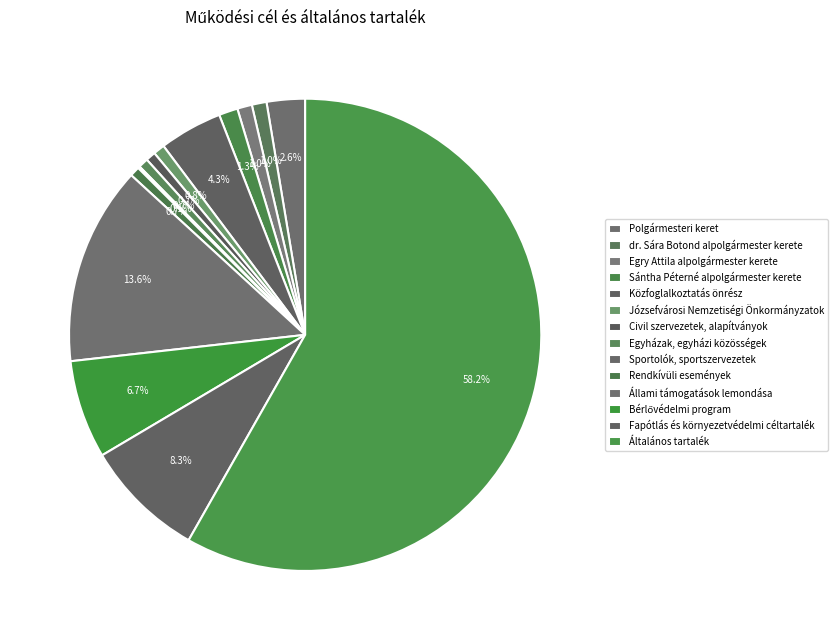

Is Sportolók, sportszervezetek the majority of the pie?

No